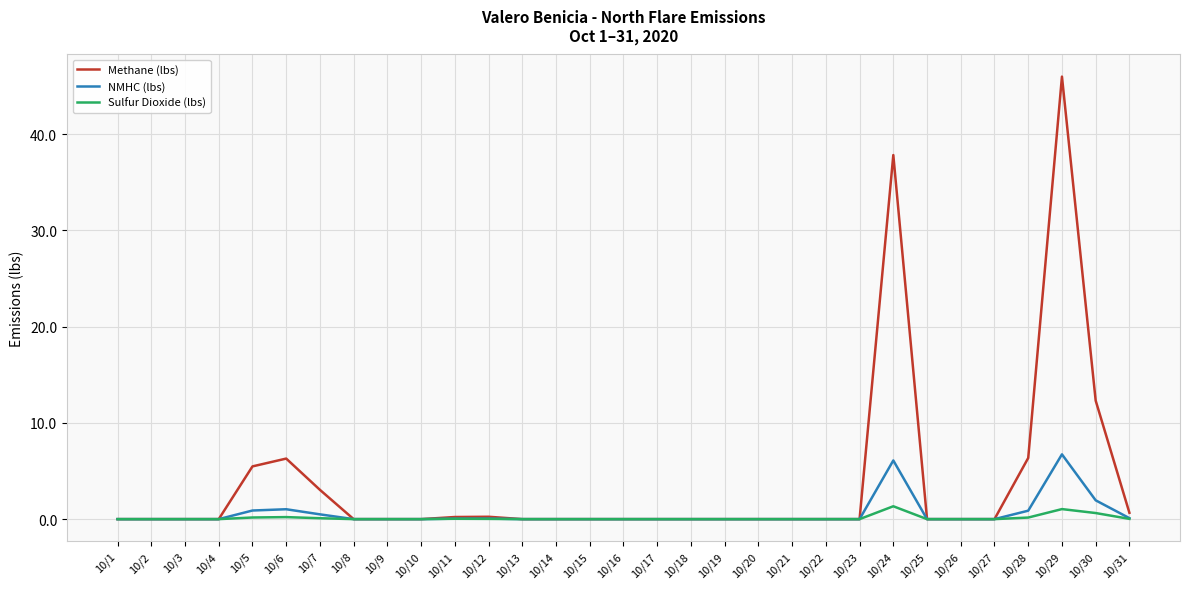

What is the average value of the Sulfur Dioxide (lbs) series?

0.1